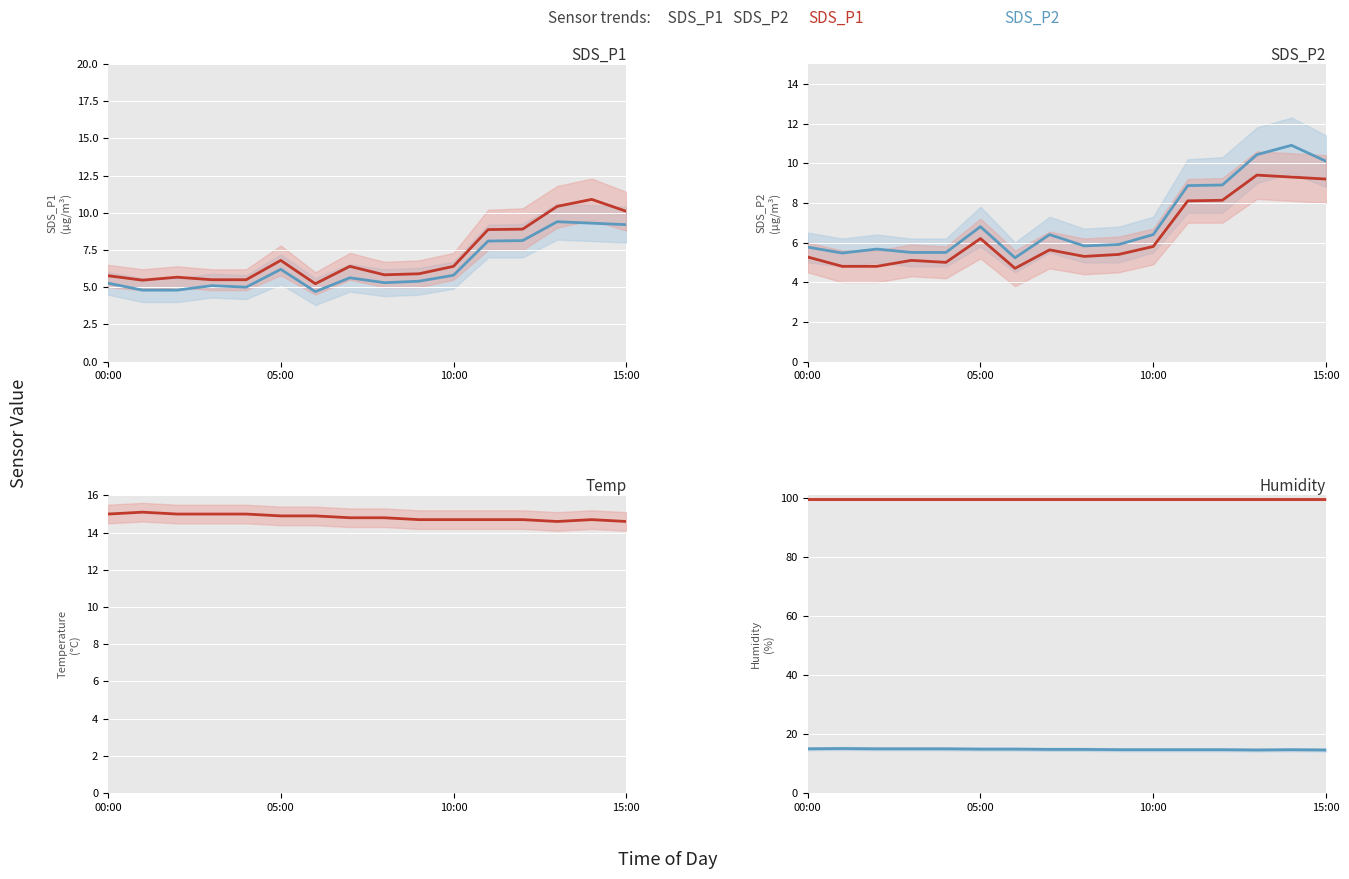

True or false: SDS_P2 and SDS_P1 intersect in this chart.

False